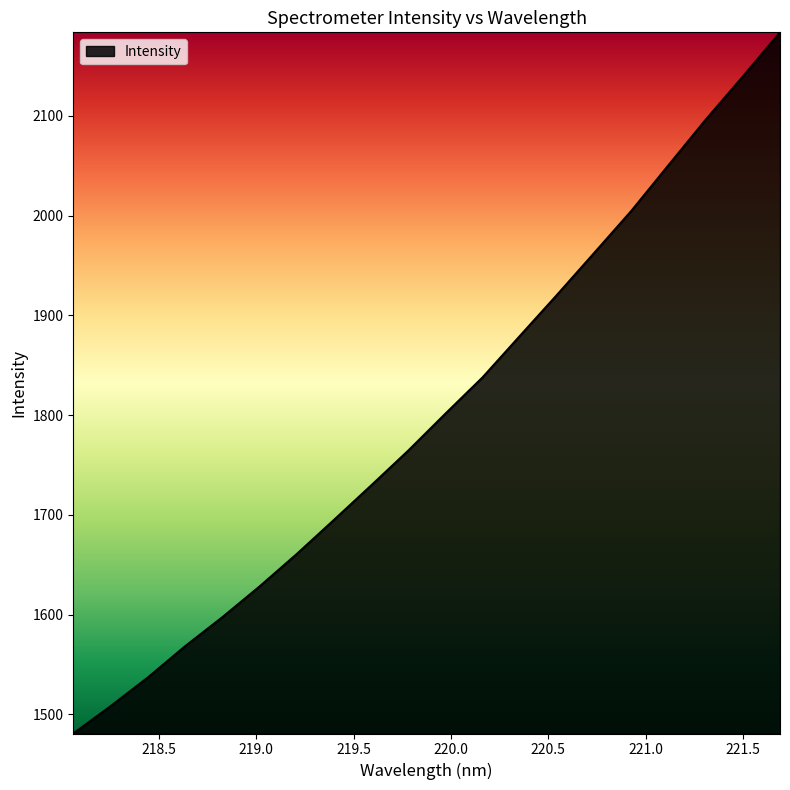

What is the greatest value displayed?

2183.8